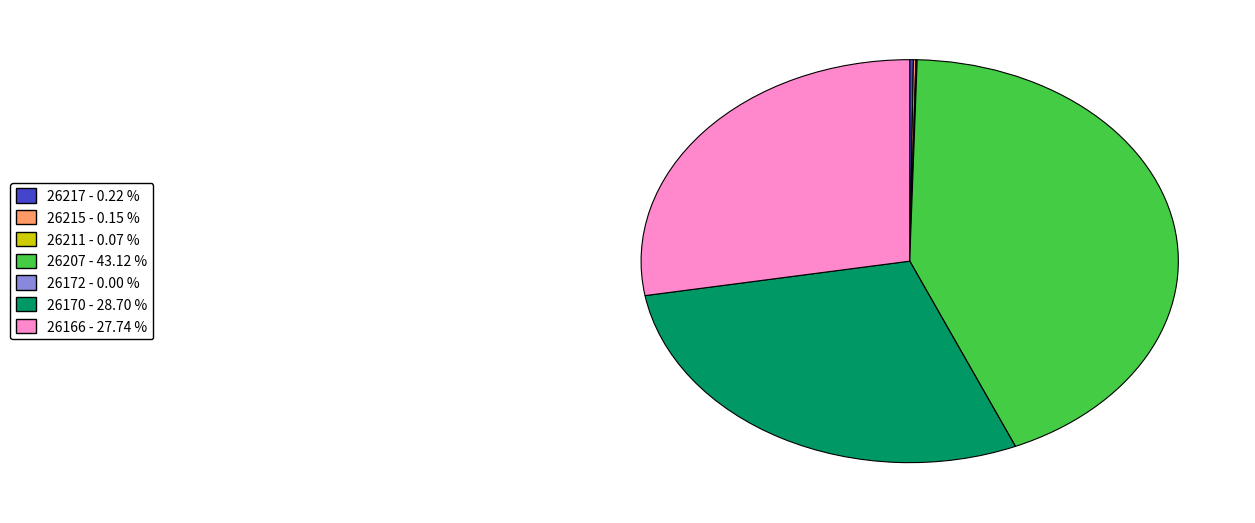

Does 26207 account for over 50% of the chart?

No